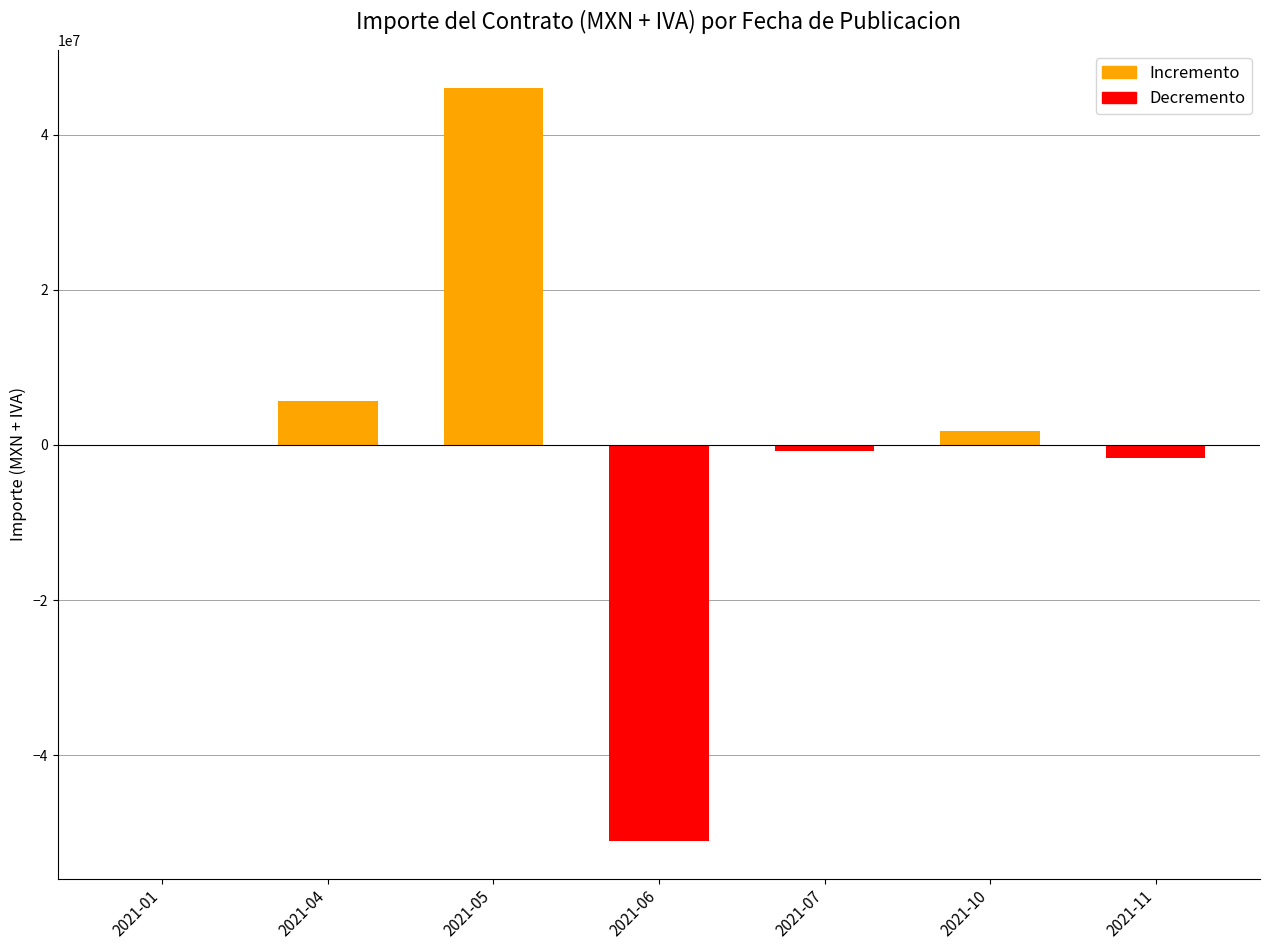

What is the greatest value displayed?

46092422.5